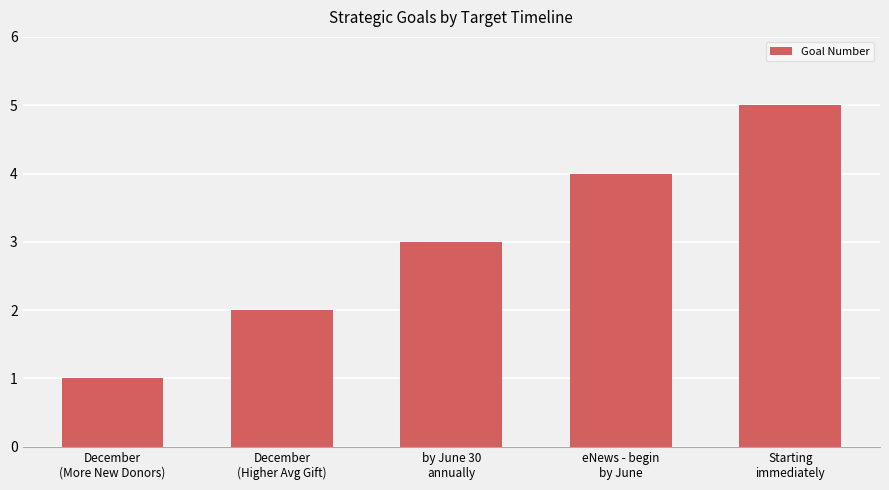

Are the bars grouped side by side (vs. stacked)?

No